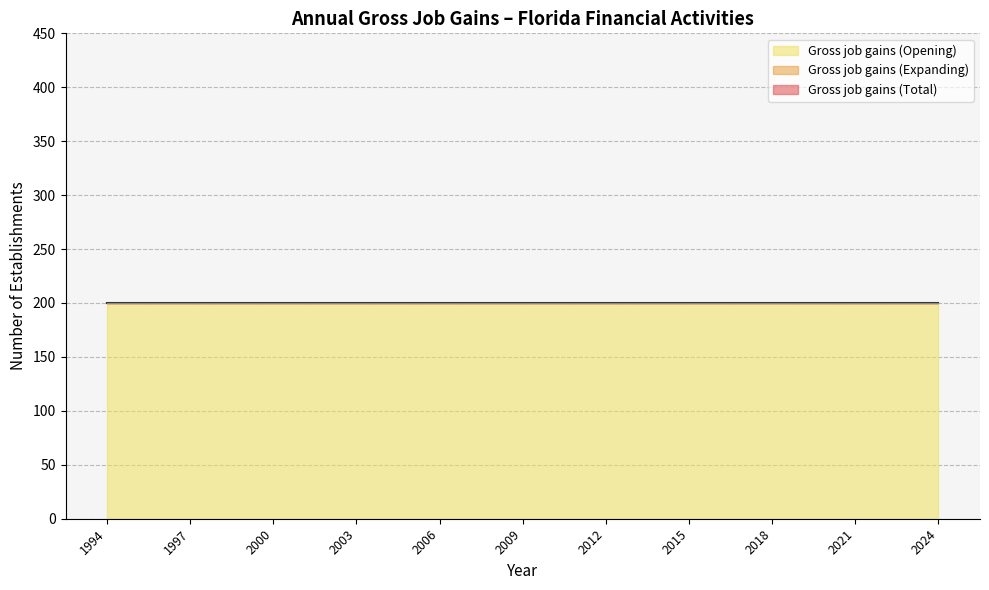

Which series changed the most between 2004 and 2015?

Gross job gains (Total)